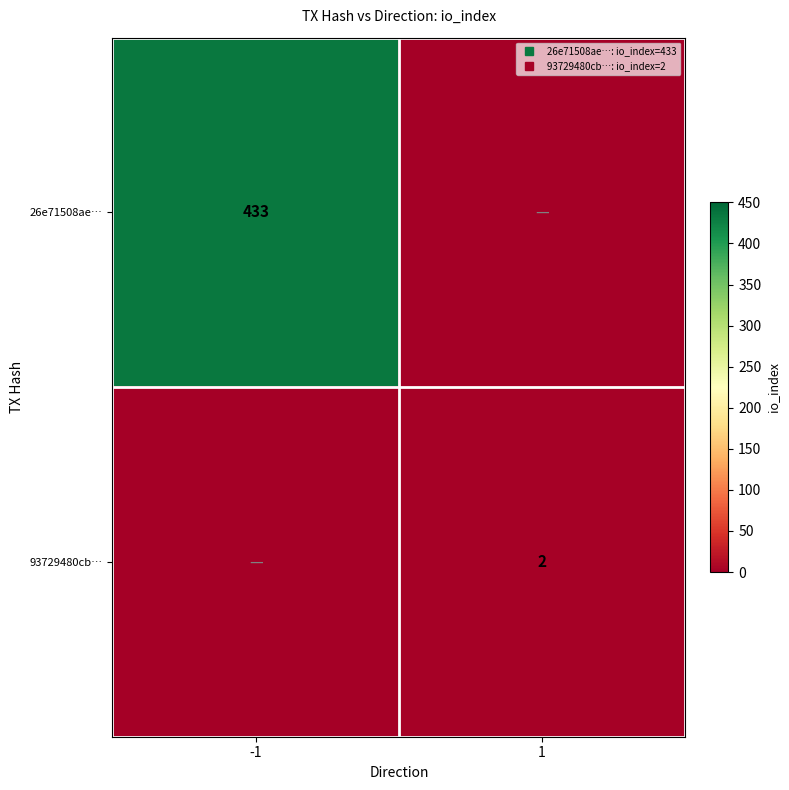

Is the value of 93729480cb… at -1 greater than the value of 26e71508ae… at -1?

No